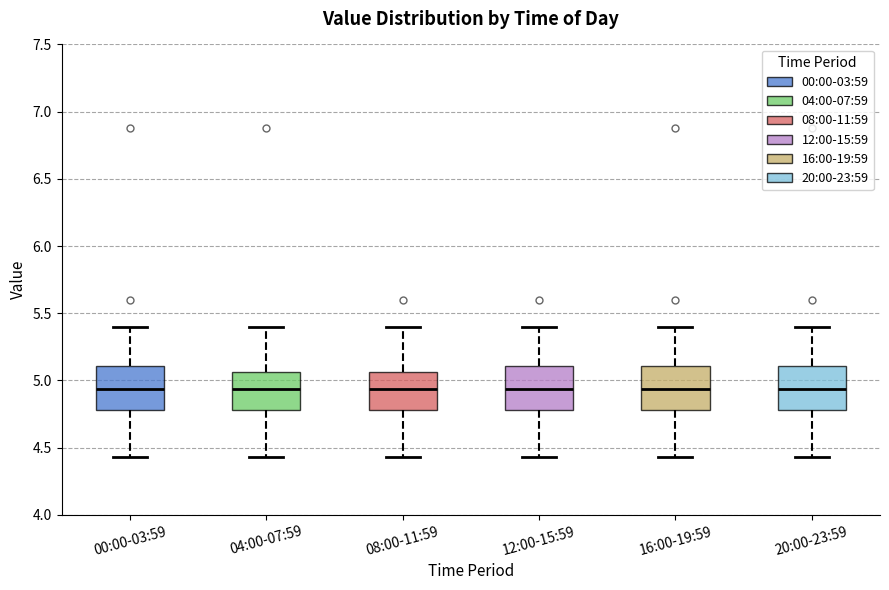

Reading left to right, read every box against the y-axis: the position of its median line, the range the box covers, and the ends of its whiskers. The values are not printed on the chart, so give them approximately, as read against the axis.

00:00-03:59: median 4.95, box 4.80 to 5.10, whiskers 4.45 to 5.40
04:00-07:59: median 4.95, box 4.80 to 5.05, whiskers 4.45 to 5.40
08:00-11:59: median 4.95, box 4.80 to 5.05, whiskers 4.45 to 5.40
12:00-15:59: median 4.95, box 4.80 to 5.10, whiskers 4.45 to 5.40
16:00-19:59: median 4.95, box 4.80 to 5.10, whiskers 4.45 to 5.40
20:00-23:59: median 4.95, box 4.80 to 5.10, whiskers 4.45 to 5.40